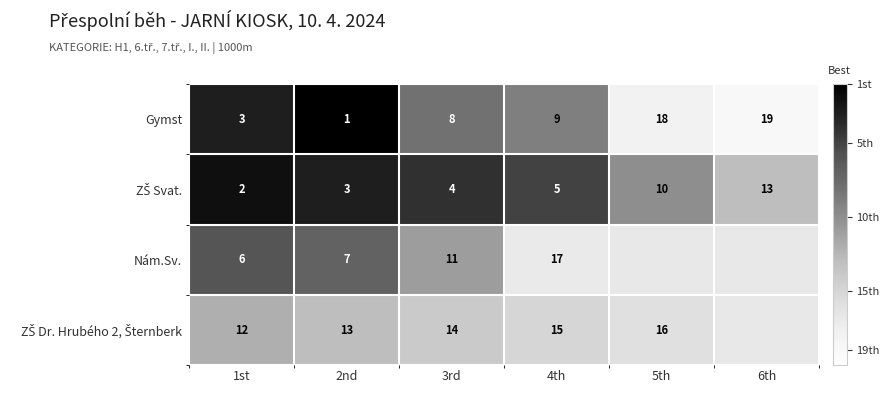

Where is Gymst nearest to the value 10?

4th